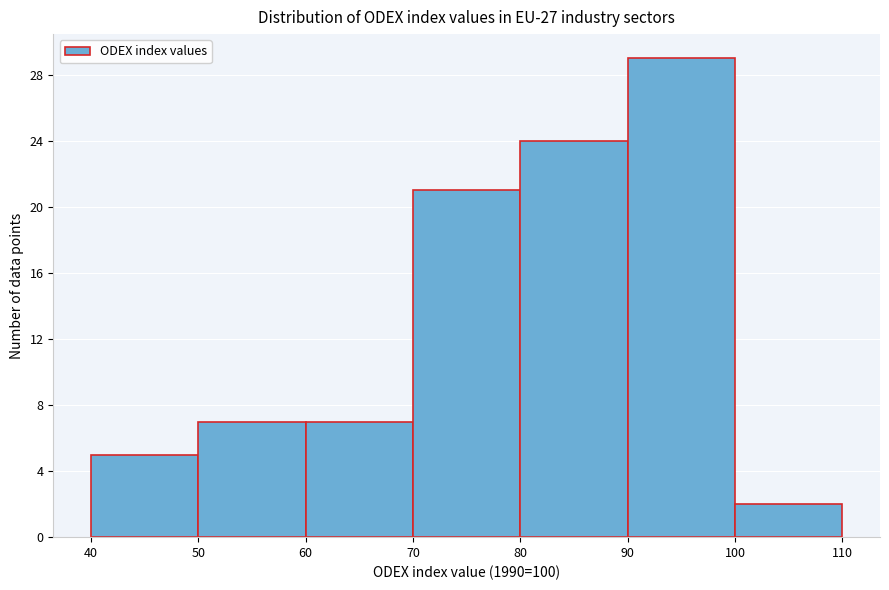

Reading left to right, list every bar in this chart as the range it spans on the x-axis followed by its height. The values are not printed on the chart, so give them approximately, as read against the axis.

40 to 50: 5
50 to 60: 7
60 to 70: 7
70 to 80: 21
80 to 90: 24
90 to 100: 29
100 to 110: 2